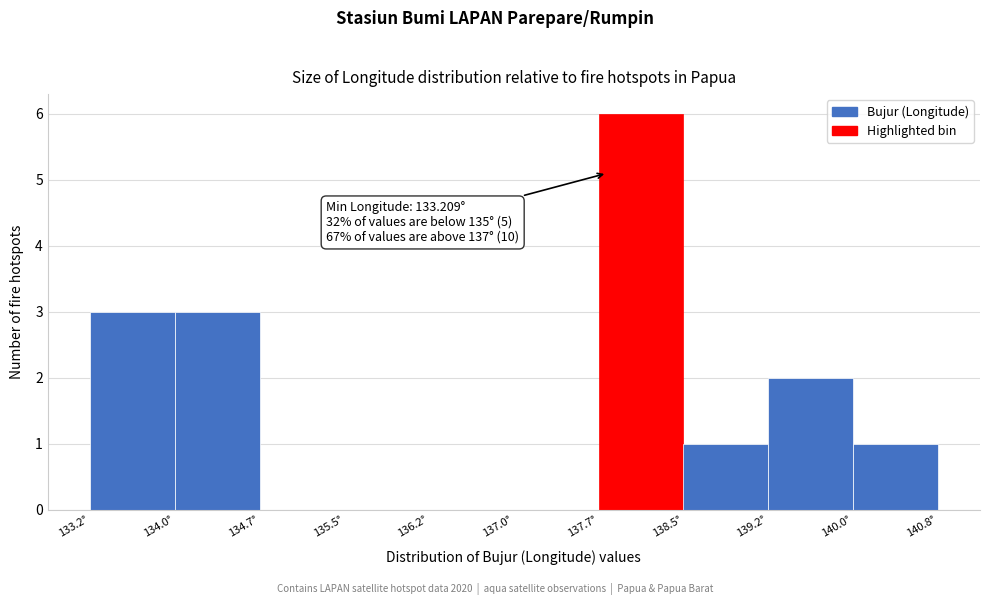

Over which range of the x-axis is the bar tallest?

137.7 to 138.5